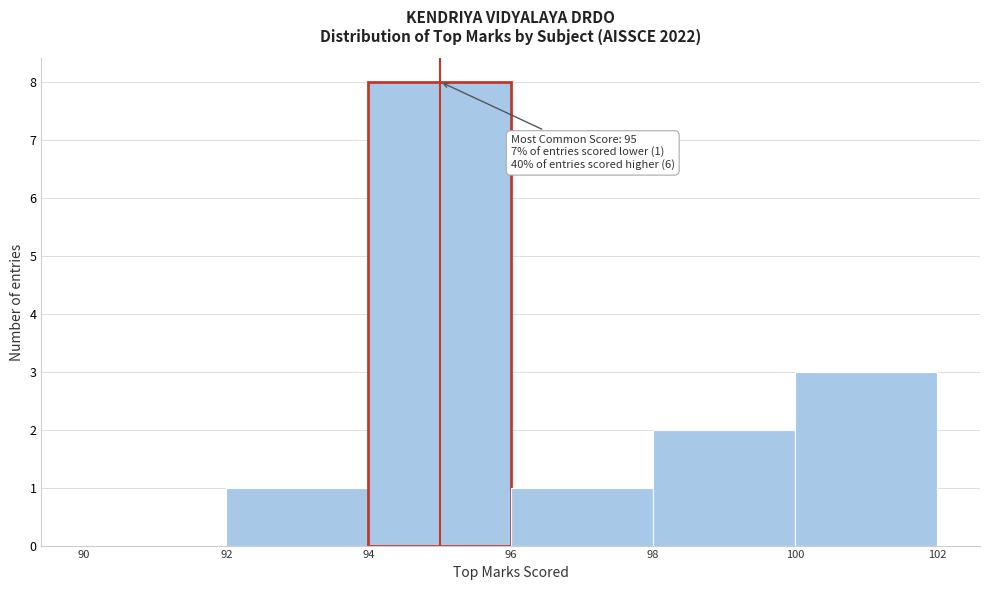

Over which range of the x-axis is the bar tallest?

94 to 96